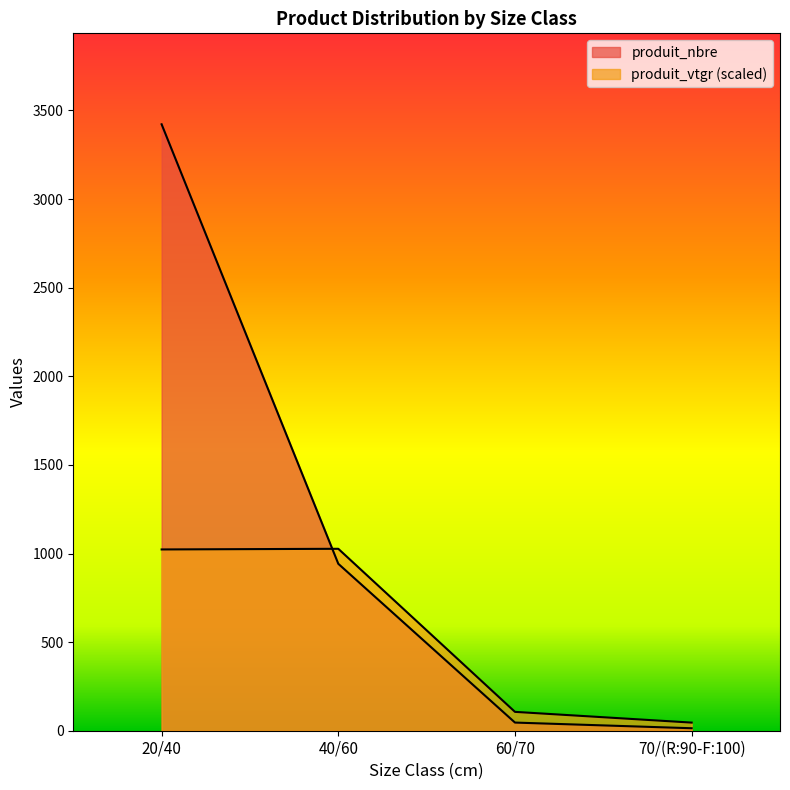

In produit_vtgr, how many points are higher than both neighbors (excluding endpoints)?

1